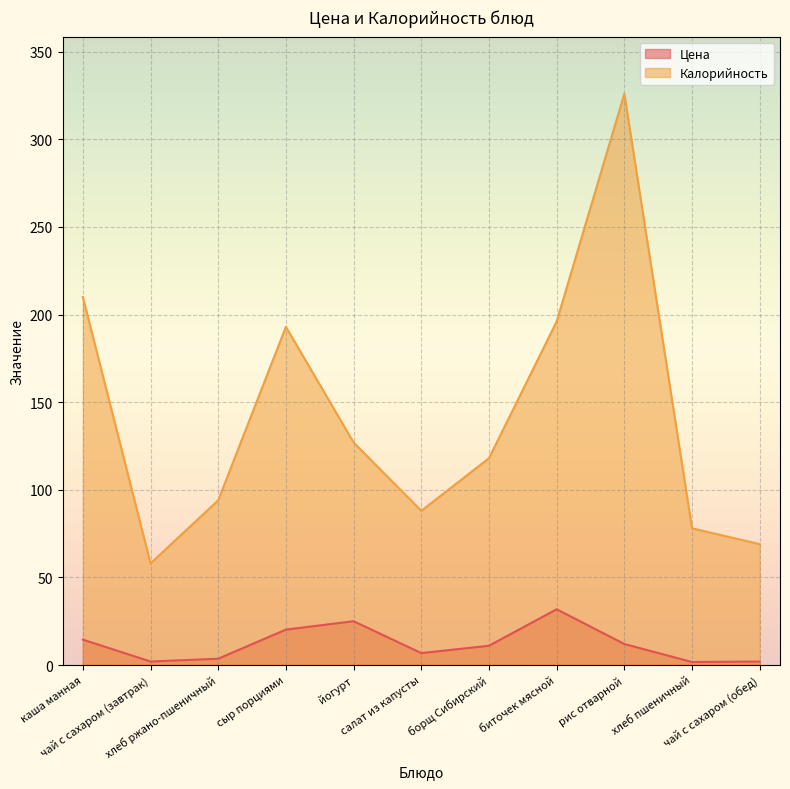

At which category does Калорийность reach its first local peak?

сыр порциями